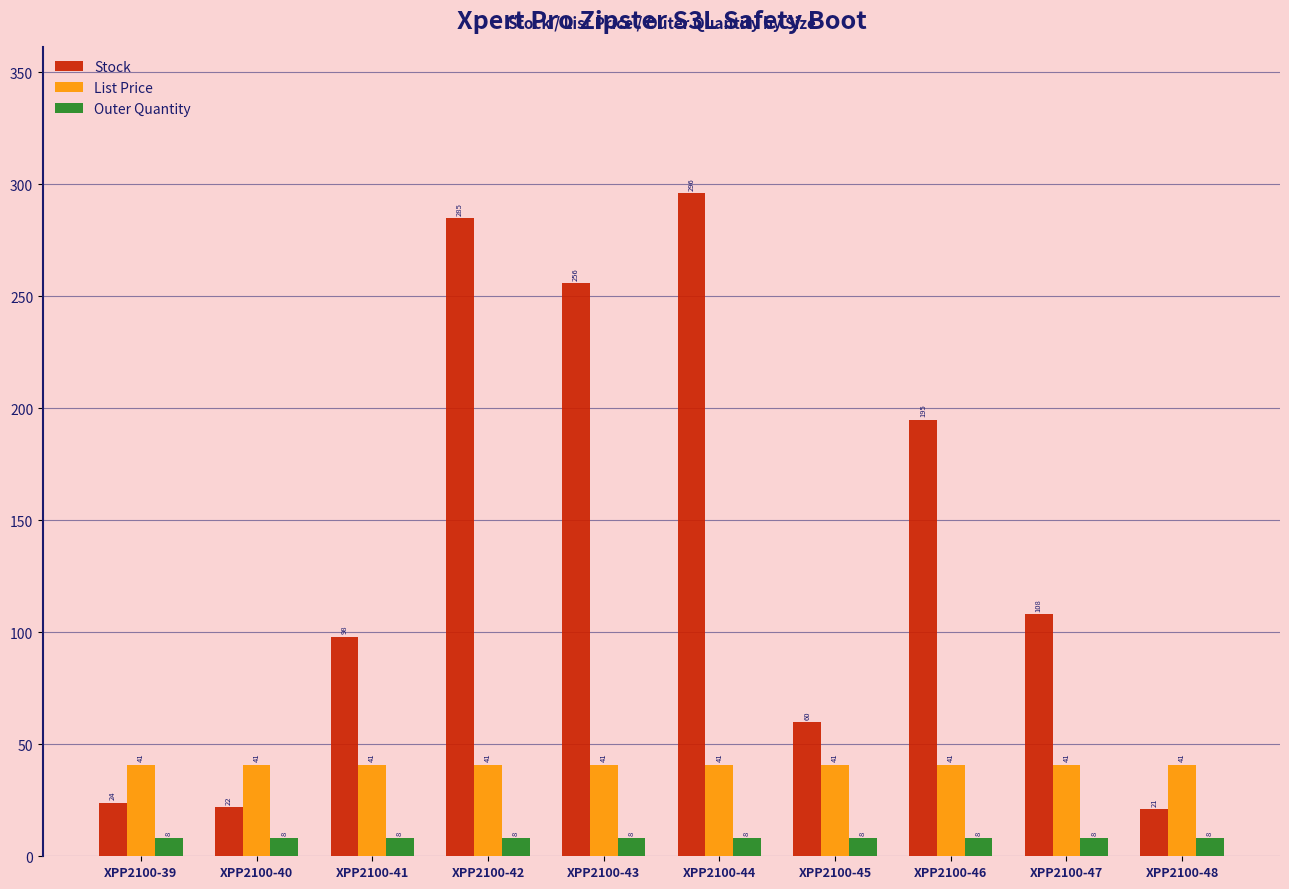

What is the value of the Stock bar at the 8th from the left?

195.0